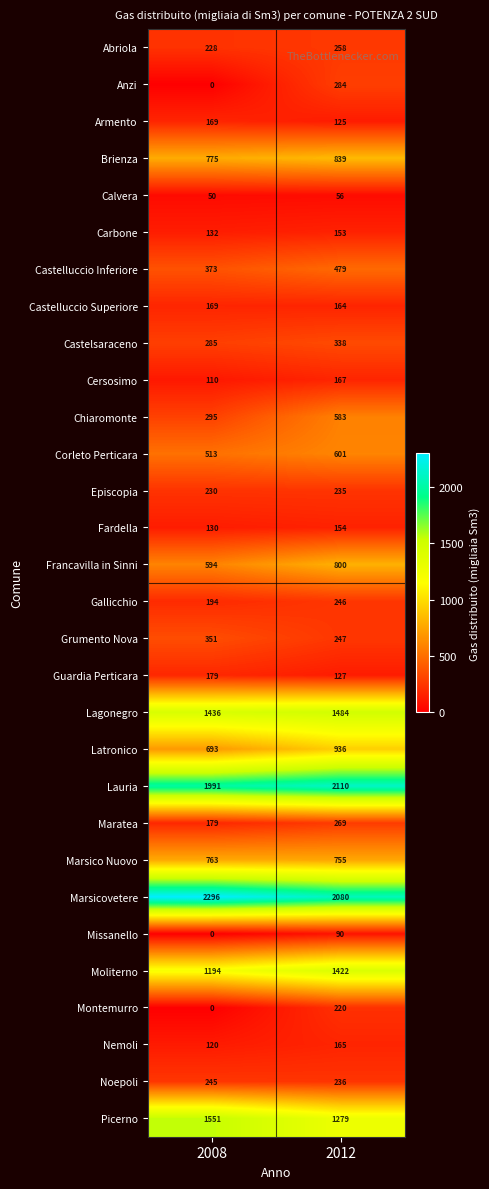

Which series has the largest range (max minus min)?

Chiaromonte